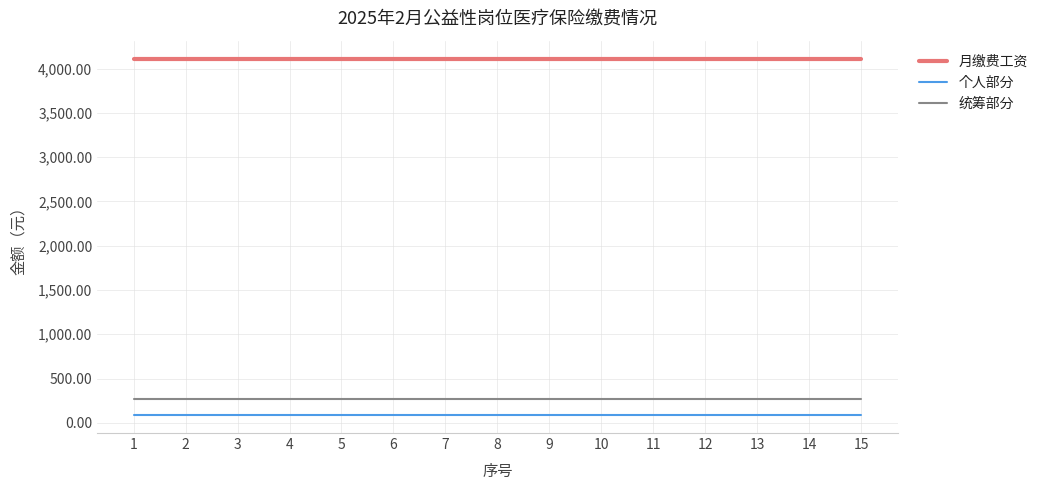

True or false: 个人部分 and 统筹部分 cross at least once.

False